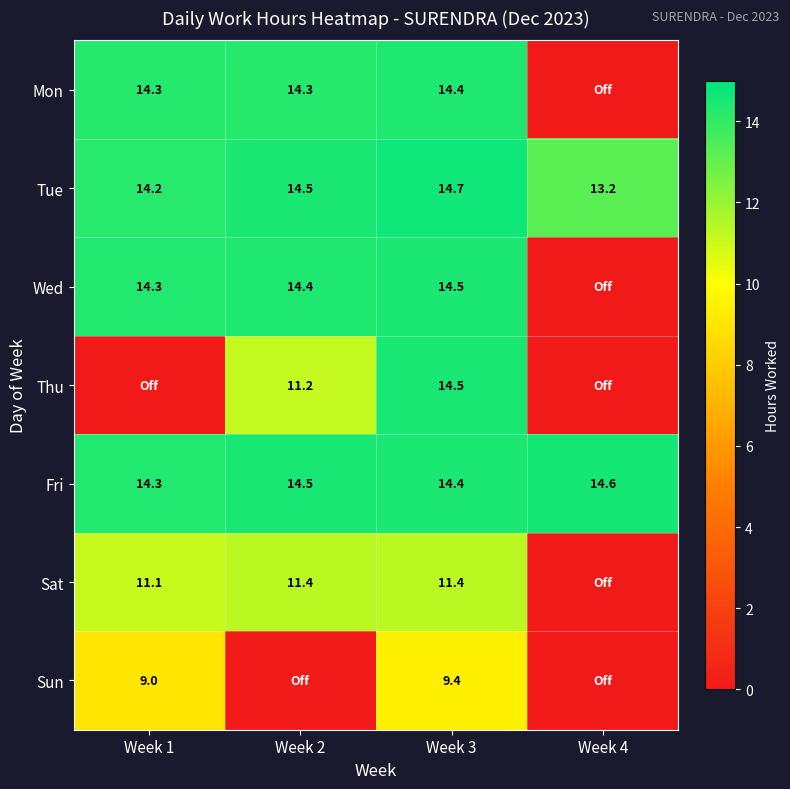

The value of Sun at Week 3 is 13.3. True or false?

False